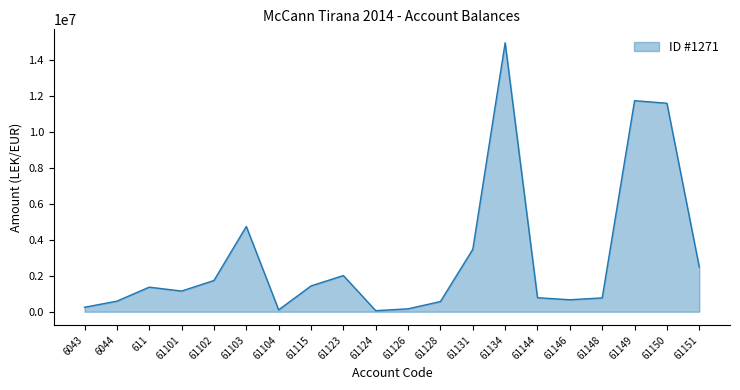

At which label does the data first exceed 1366068?

611